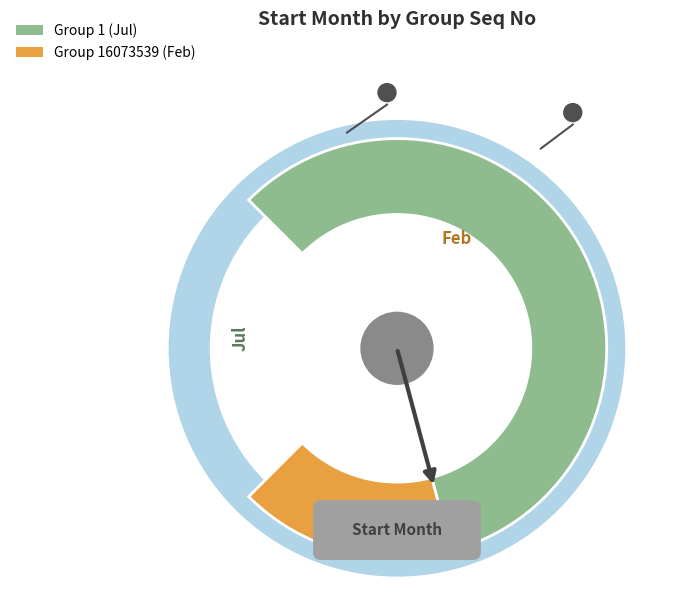

Is the sum of 16073539 and 1 greater than half?

Yes